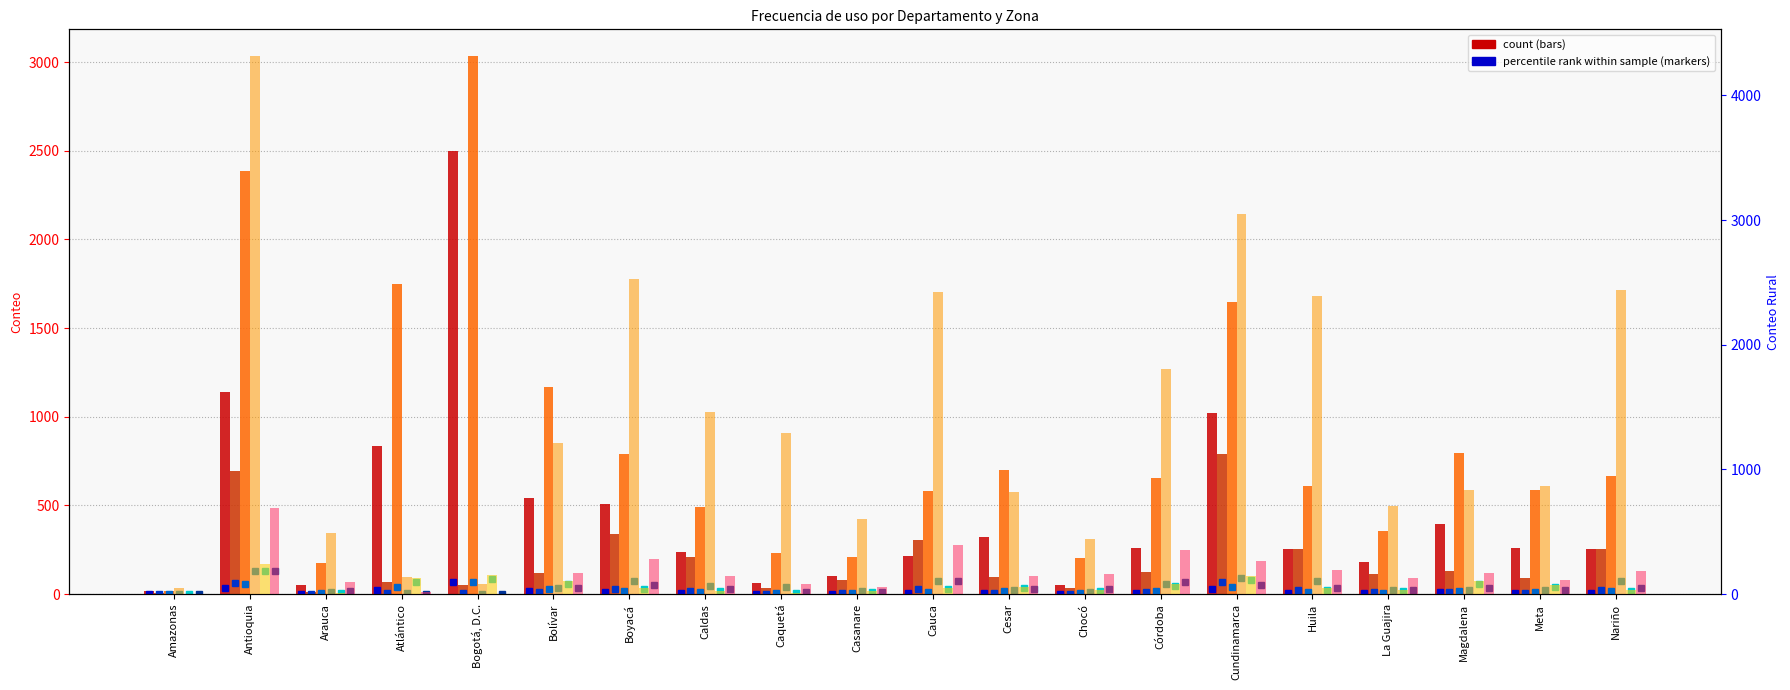

How many bars are there in each group?

6